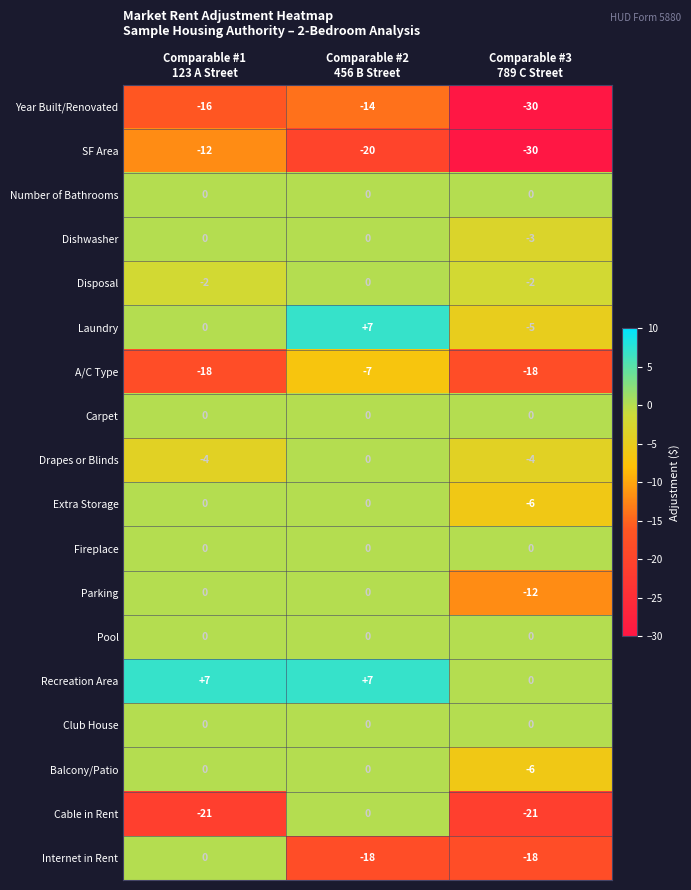

What is the spread (max minus min) of values at Comparable #1
123 A Street?

28